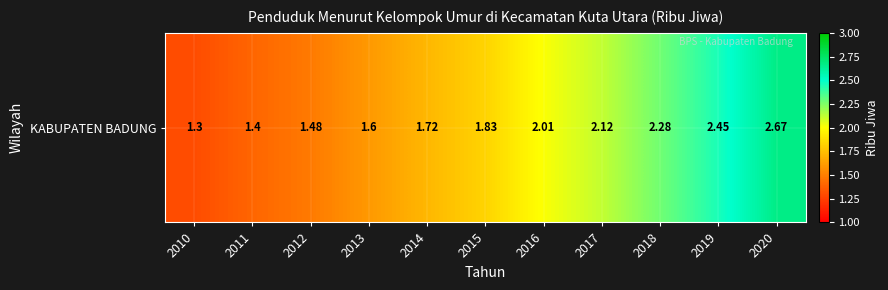

What is the sum of all values?

20.9